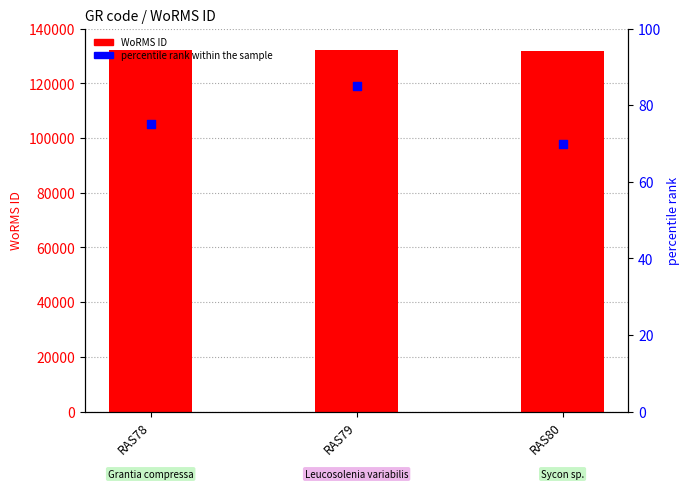

Which series has the largest total across all categories?

WoRMS ID